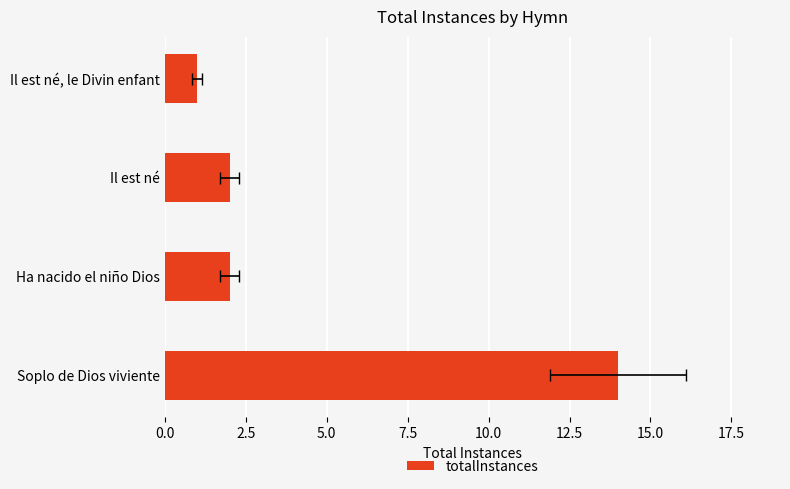

What is the greatest value displayed?

14